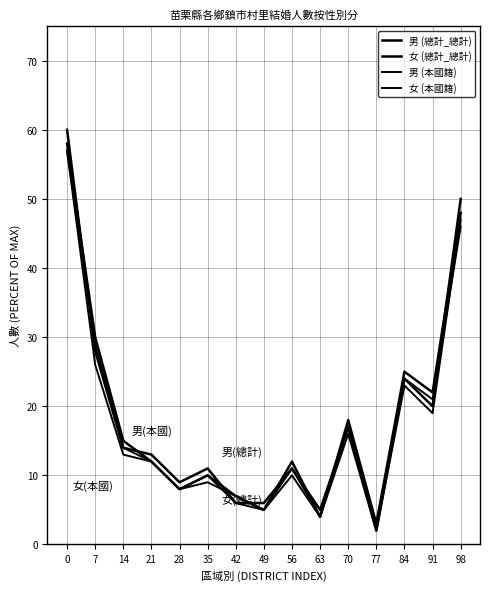

How many lines are shown in the chart?

4